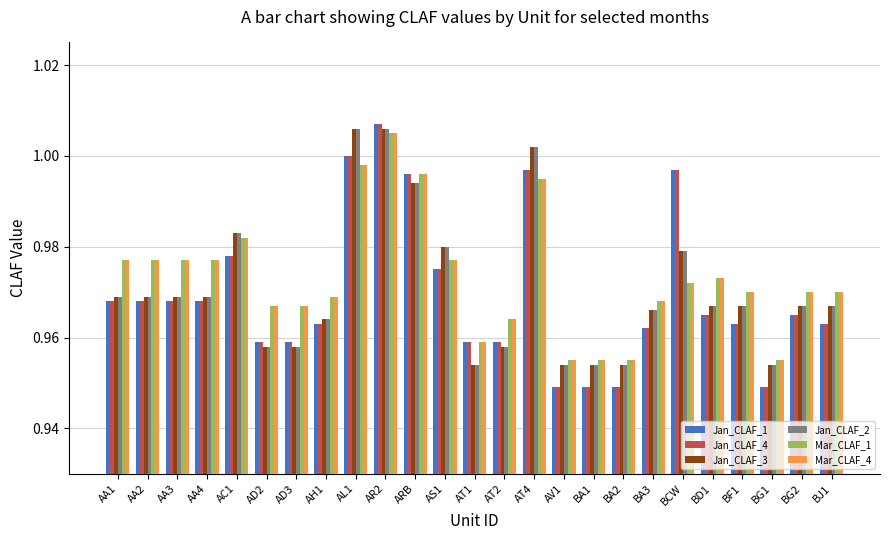

Does the chart contain stacked bars?

No